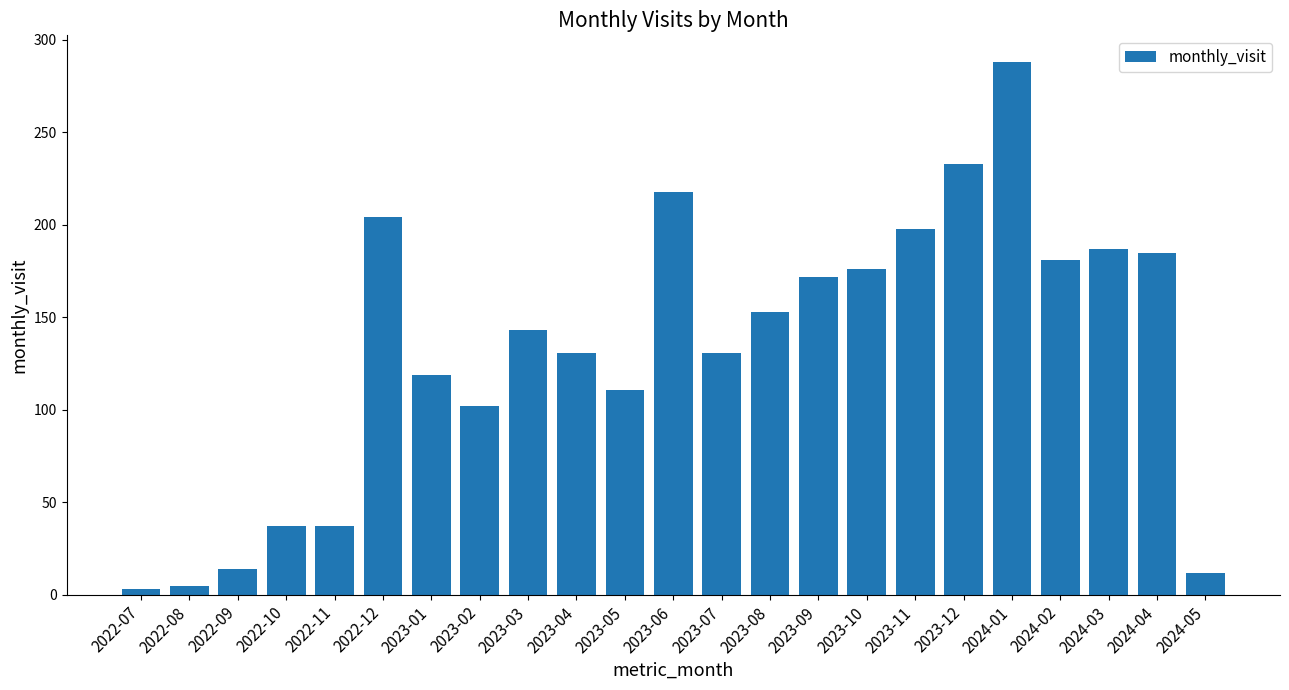

Where does the data first go above 143?

2022-12